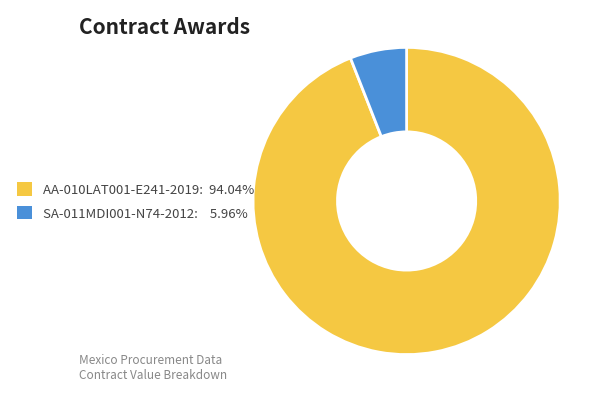

Combined, do AA-010LAT001-E241-2019: 94.04% and SA-011MDI001-N74-2012: 5.96% account for over 50%?

Yes